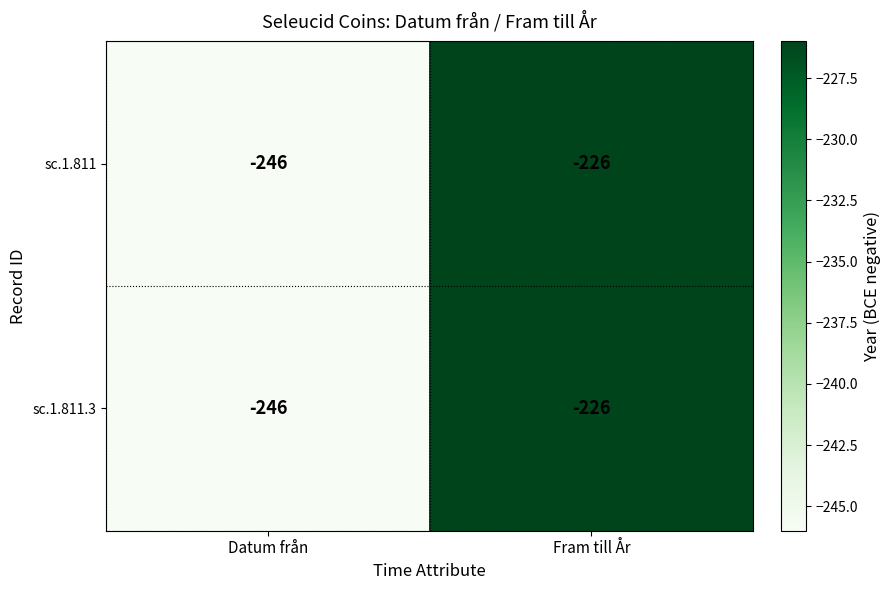

Count the number of categories in the chart.

2